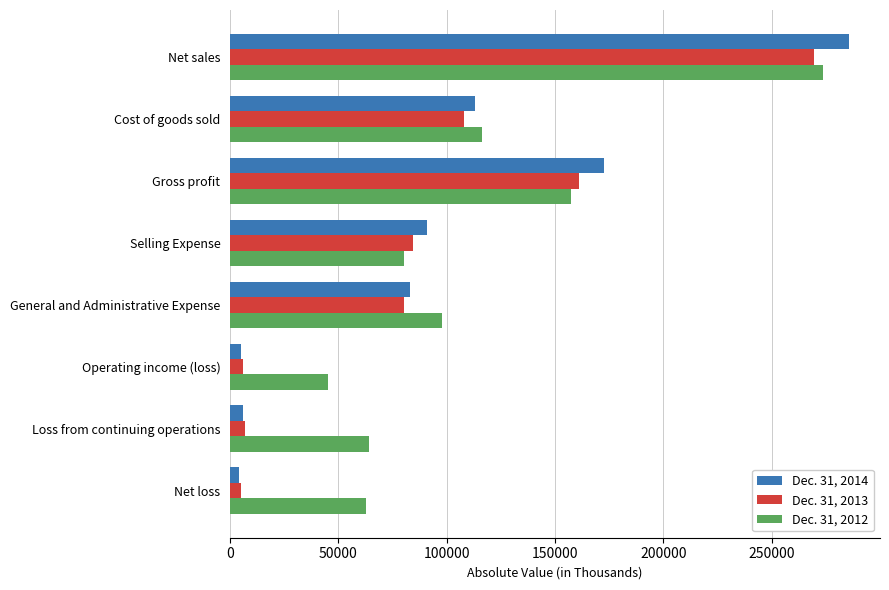

Between Cost of goods sold and Selling Expense, which series saw the biggest shift?

Dec. 31, 2012